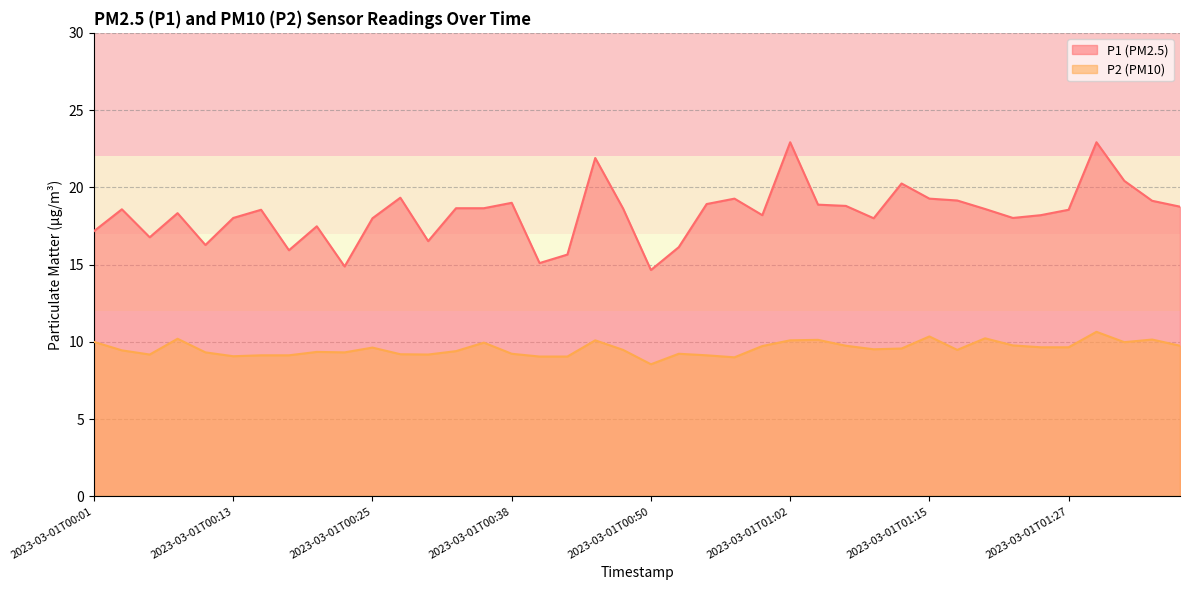

Does the chart display data point markers on the line(s)?

No